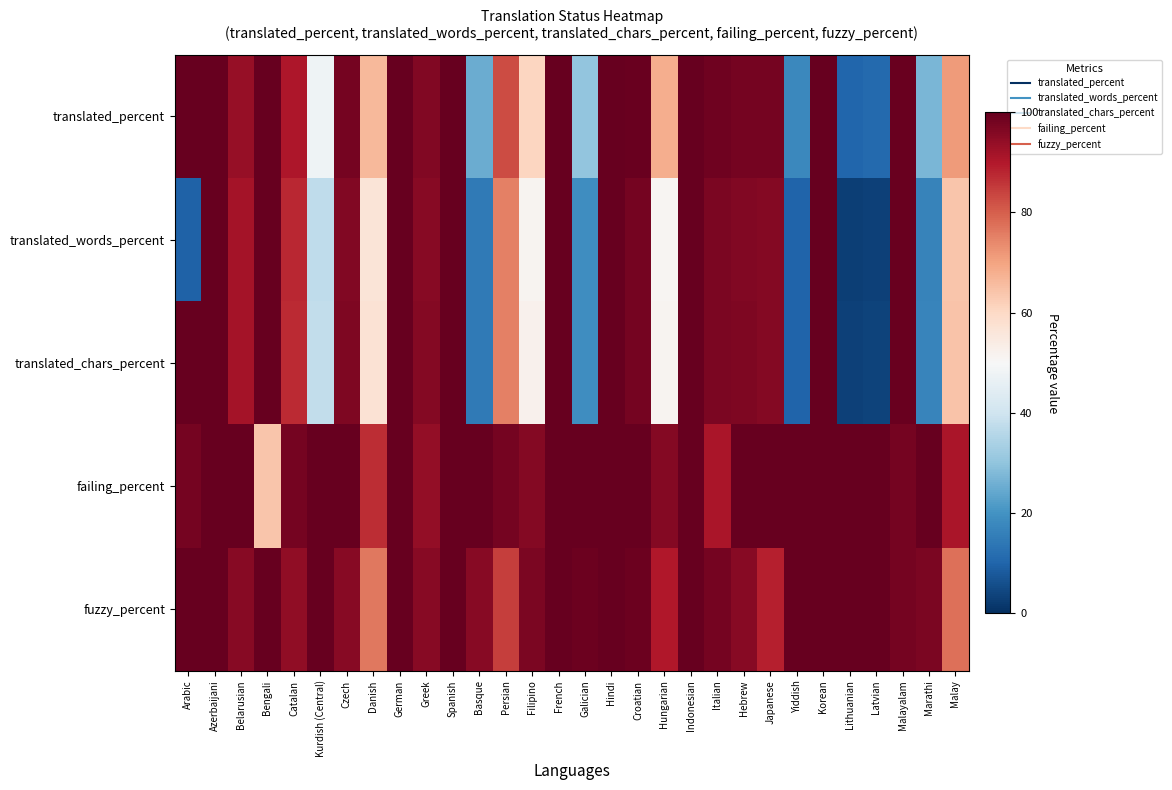

What is the greatest value displayed?

100.0